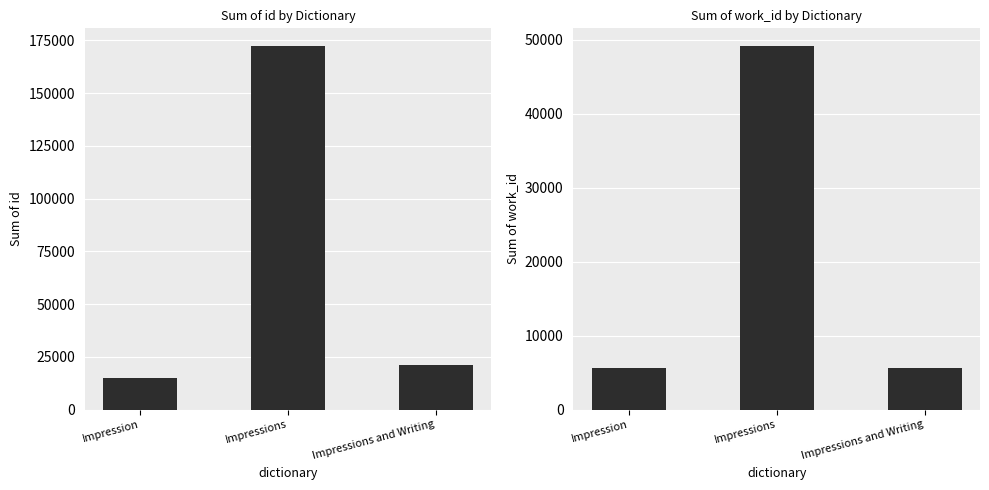

How many data points in id are above 21153?

1